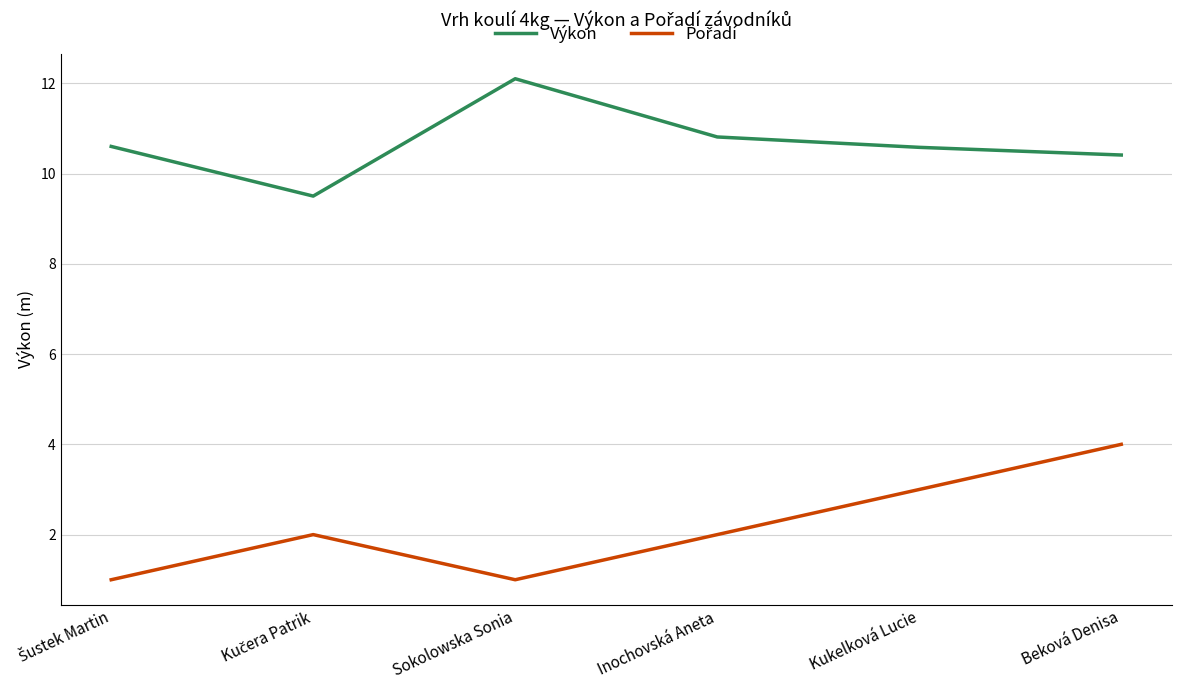

Is this an area chart (filled region under the line)?

No